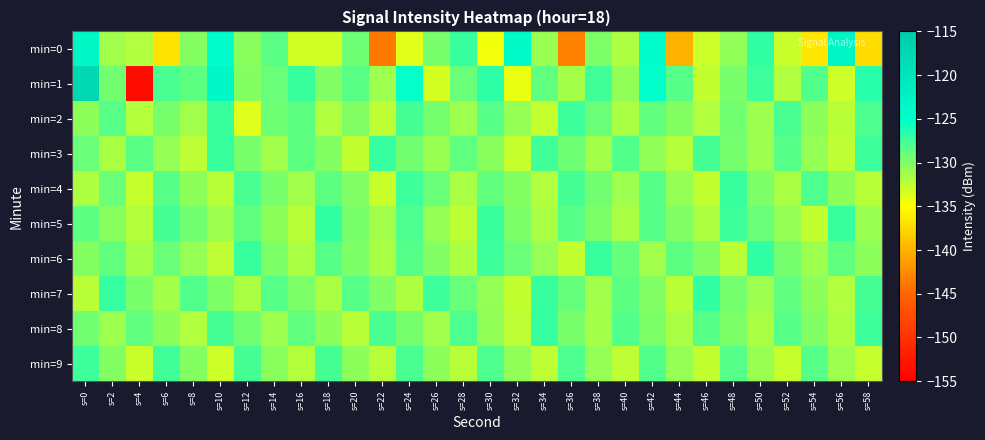

What is the total value across all series at s=36?

-1306.9